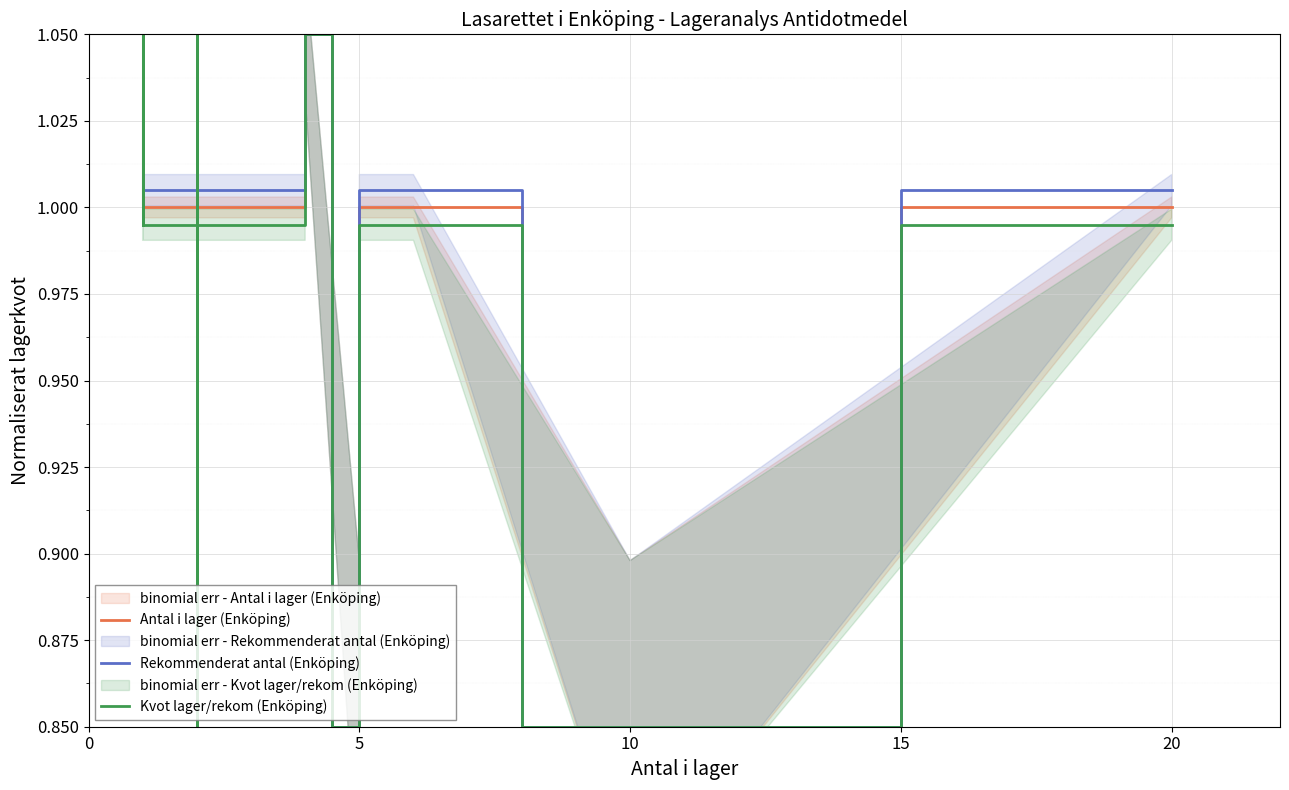

Reading right to left, what are all the values shown in this chart?

Antal i lager (Enköping): 1.0	0.8	1.0	1.0	0.8	1.1	1.1	1.0	1.0	1.0	1.0	1.0	1.0	1.1	1.1	1.0	1.0	0.8	1.0	1.0	1.0	1.1	1.0	1.0	1.0	1.0	1.0	1.0	1.0	1.1	1.0
Rekommenderat antal (Enköping): 1.0	0.8	1.0	1.0	0.8	1.1	1.1	1.0	1.0	1.0	1.0	1.0	1.0	1.1	1.1	1.0	1.0	0.8	1.0	1.0	1.0	1.1	1.0	1.0	1.0	1.0	1.0	1.0	1.0	1.1	1.0
Kvot lager/rekom (Enköping): 1.0	0.8	1.0	1.0	0.8	1.1	1.1	1.0	1.0	1.0	1.0	1.0	1.0	1.1	1.1	1.0	1.0	0.8	1.0	1.0	1.0	1.1	1.0	1.0	1.0	1.0	1.0	1.0	1.0	1.1	1.0